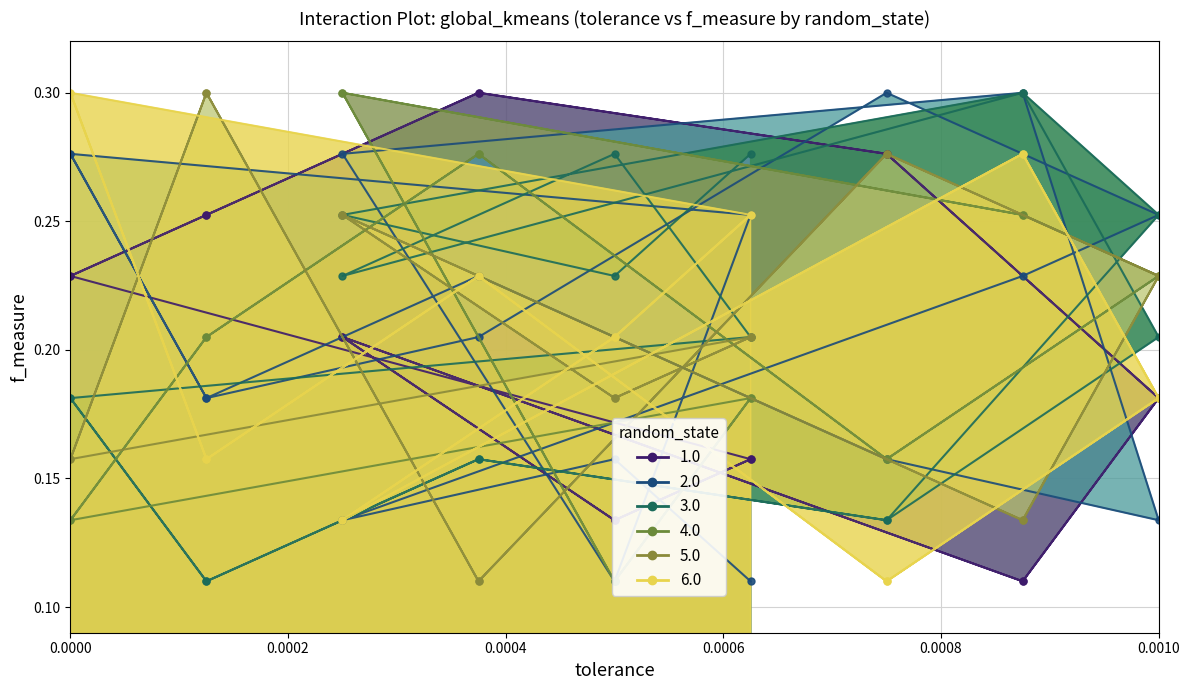

At which category does the chart reach its peak across all series?

4